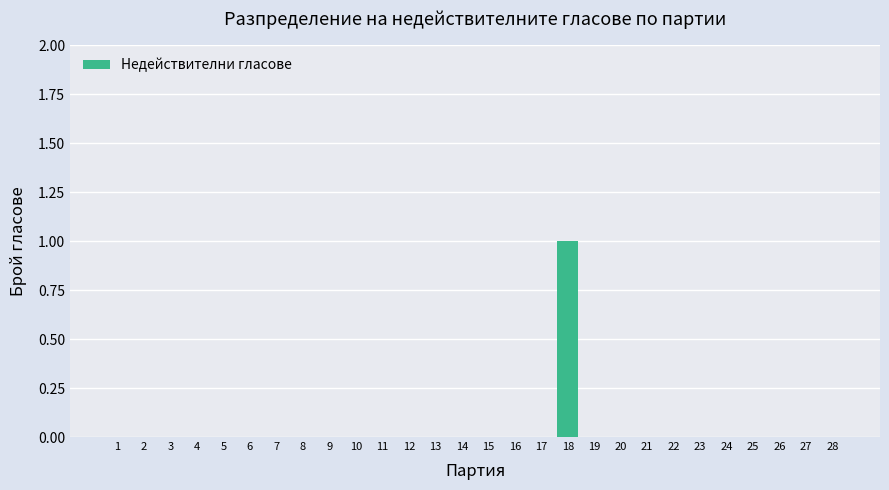

Reading right to left, list all the values displayed in this chart.

28=0	27=0	26=0	25=0	24=0	23=0	22=0	21=0	20=0	19=0	18=1	17=0	16=0	15=0	14=0	13=0	12=0	11=0	10=0	9=0	8=0	7=0	6=0	5=0	4=0	3=0	2=0	1=0